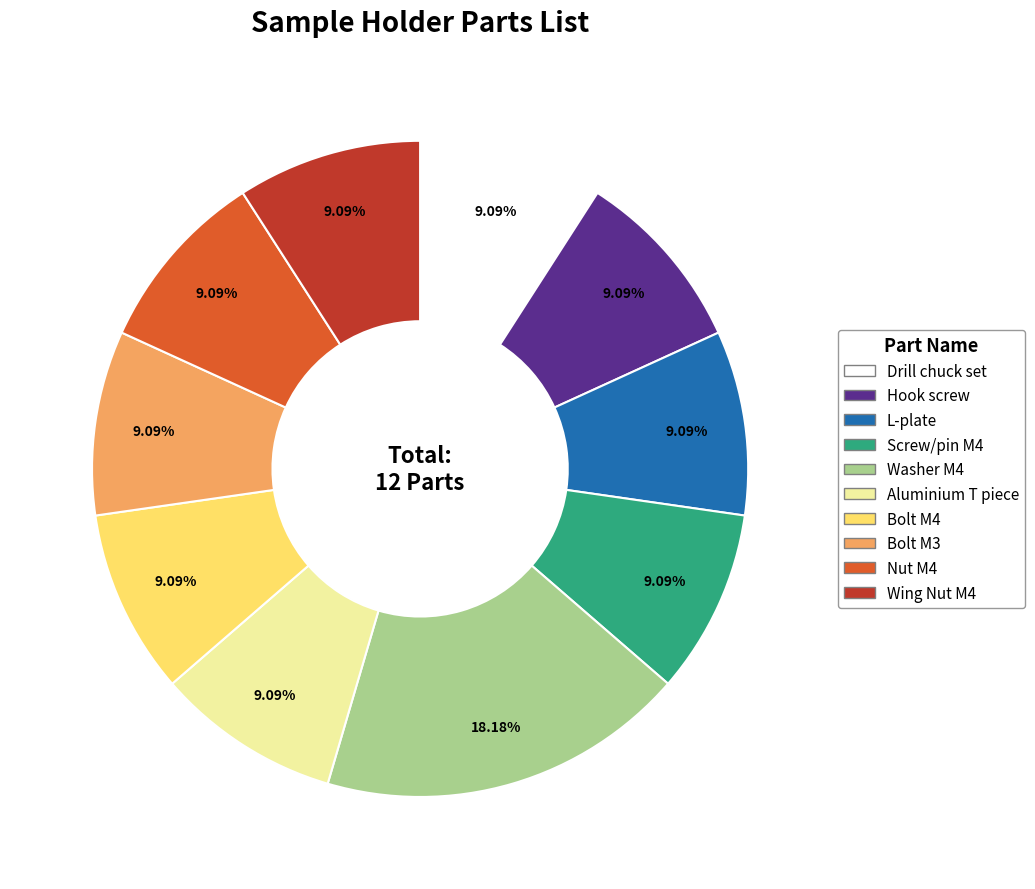

To the nearest percent, what is the combined percentage of Aluminium T piece and Nut M4?

18%